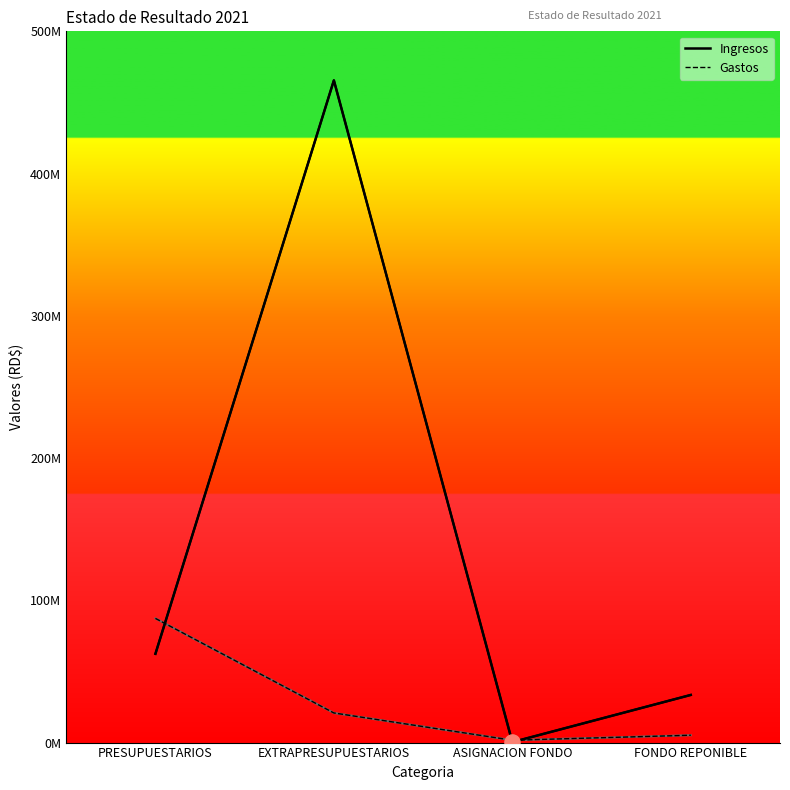

Which series reaches the minimum Y coordinate?

Ingresos